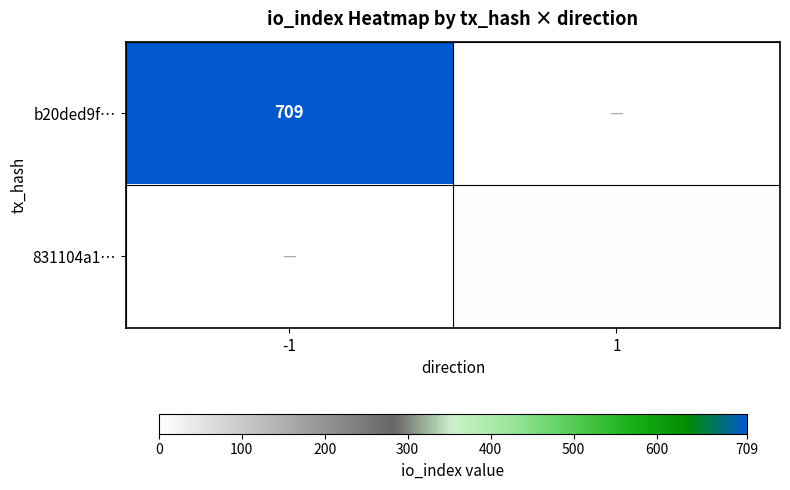

Is it true that 831104a1… equals 3 at 1?

True